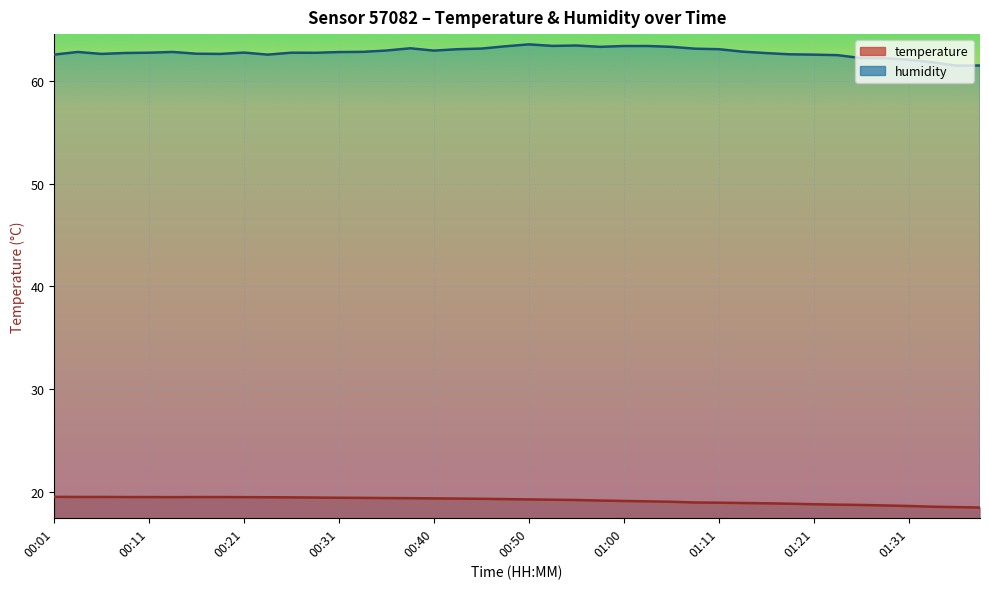

At 01:00, list the series in order from smallest to largest.

temperature, humidity